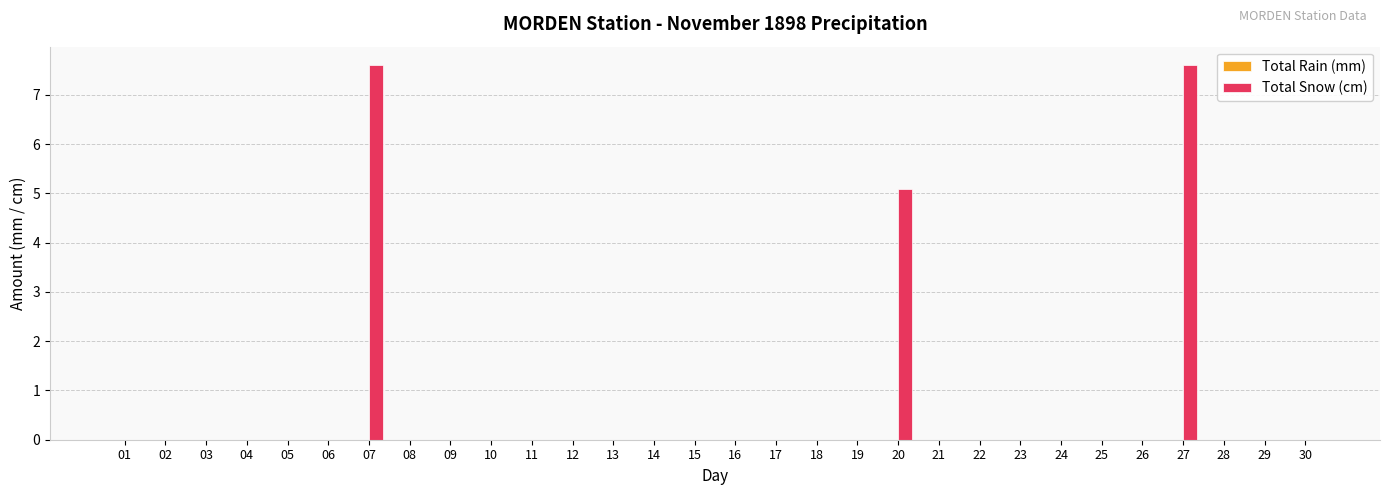

How many data points does each series have?

30